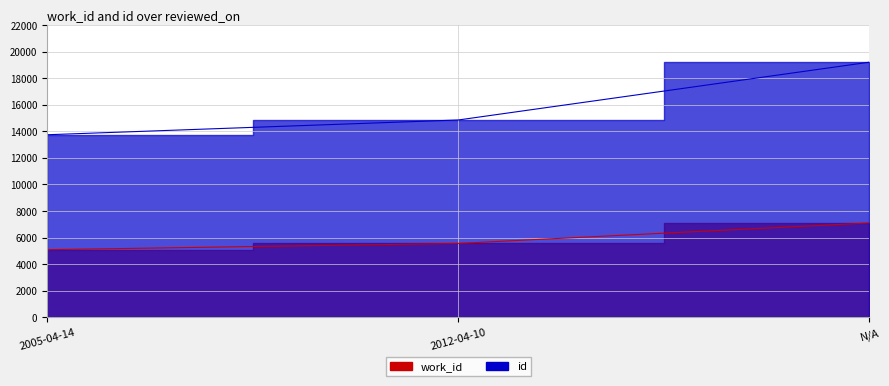

Is the value of work_id at 2005-04-14 greater than the value of id at 2012-04-10?

No